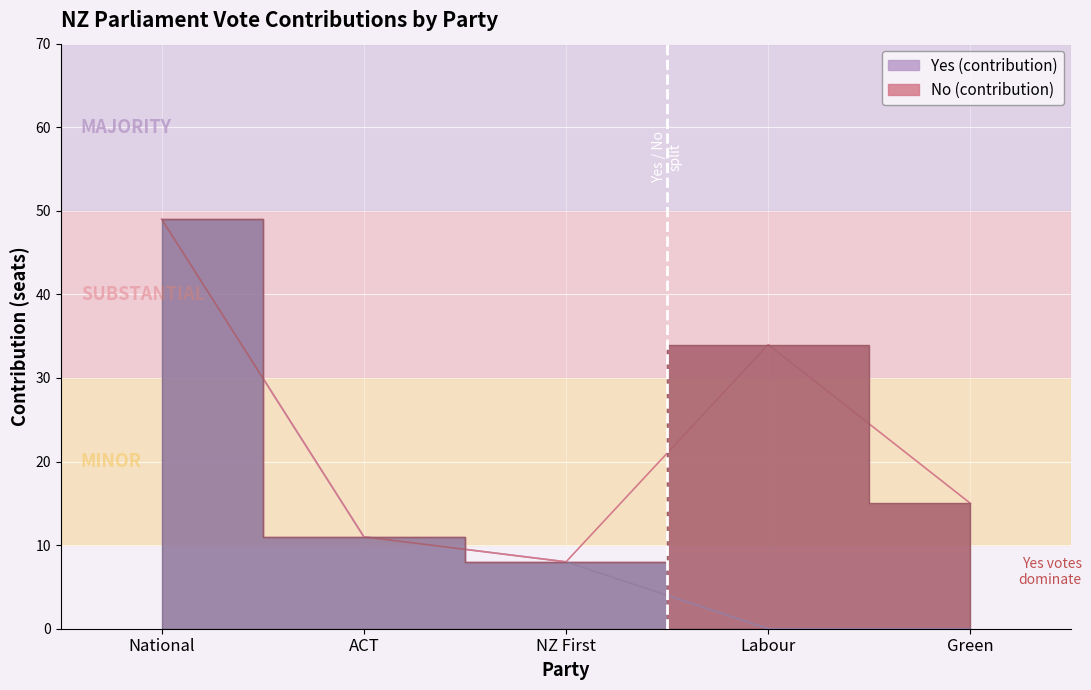

At which category does the chart reach its peak across all series?

National